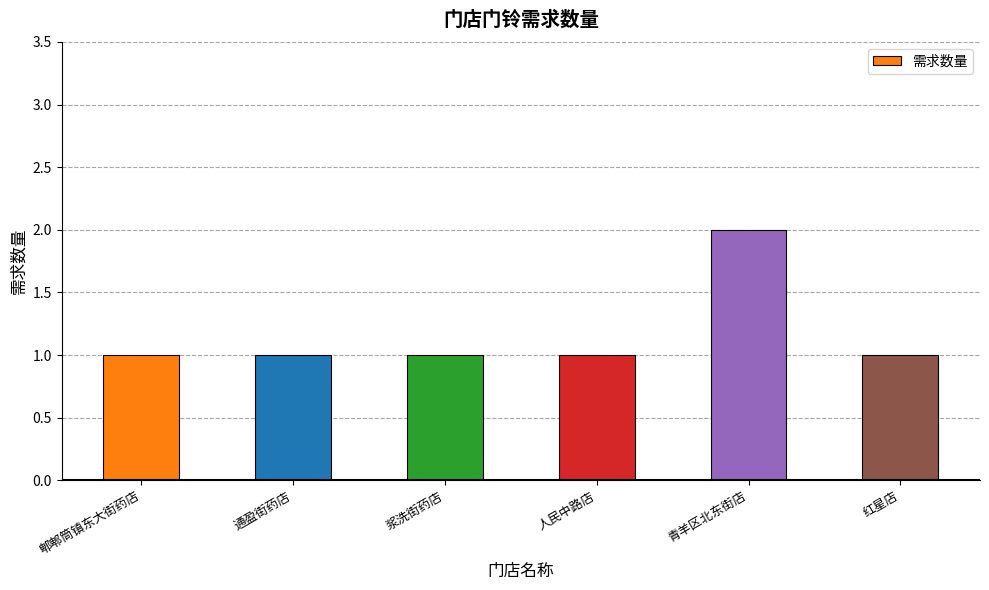

What is the average value?

1